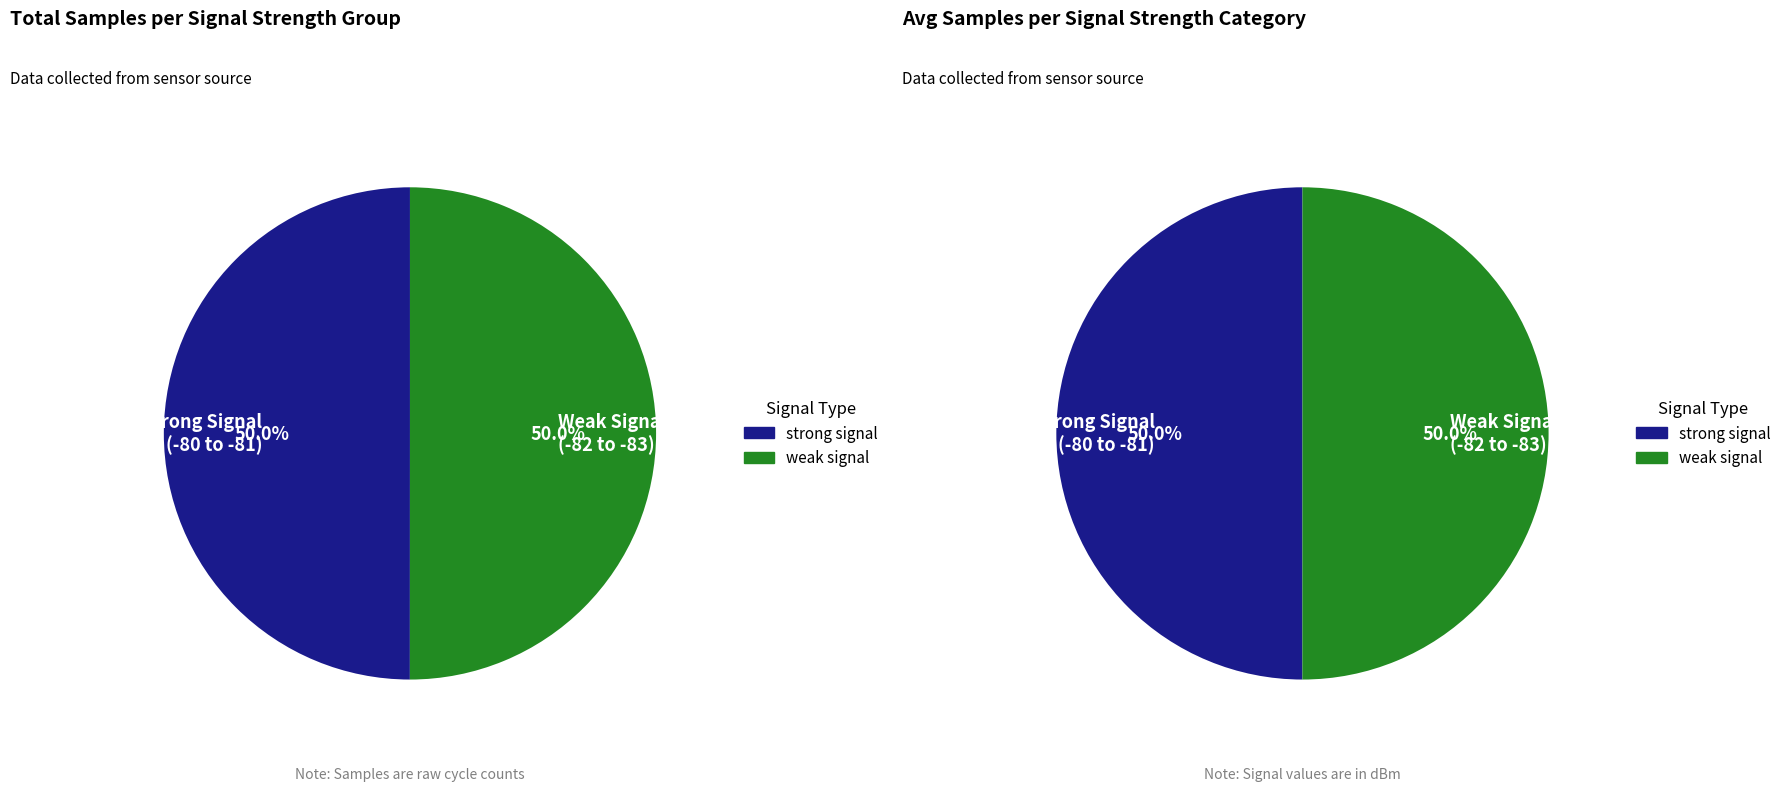

Is the sum of SDS_P1 and Samples_mean greater than half?

Yes